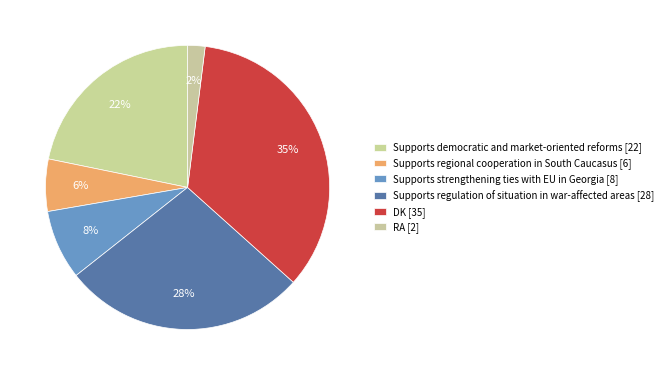

To the nearest percent, what is the combined percentage of Supports regulation of situation in war-affected areas and Supports regional cooperation in South Caucasus?

34%